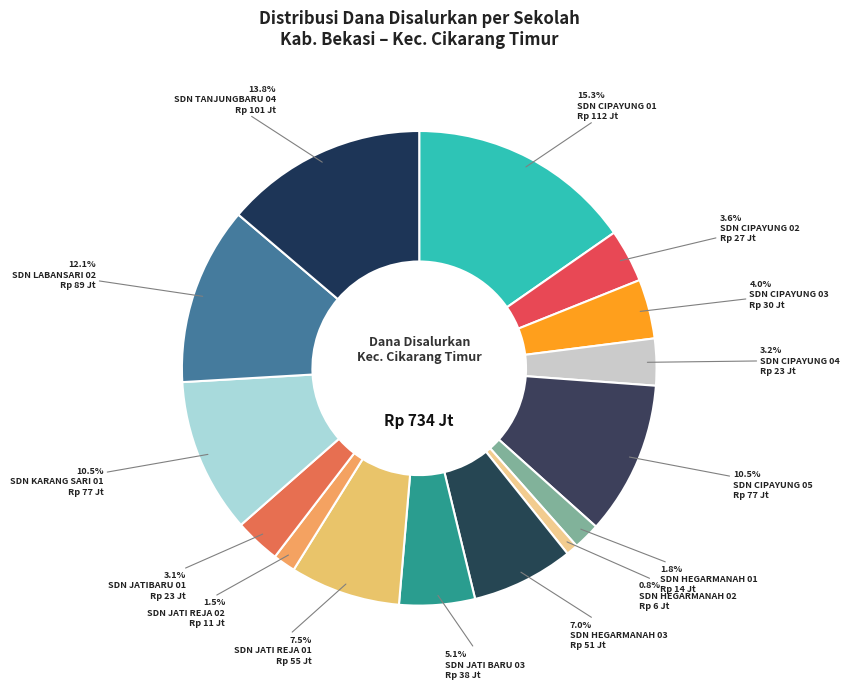

How many slices are in this pie chart?

15